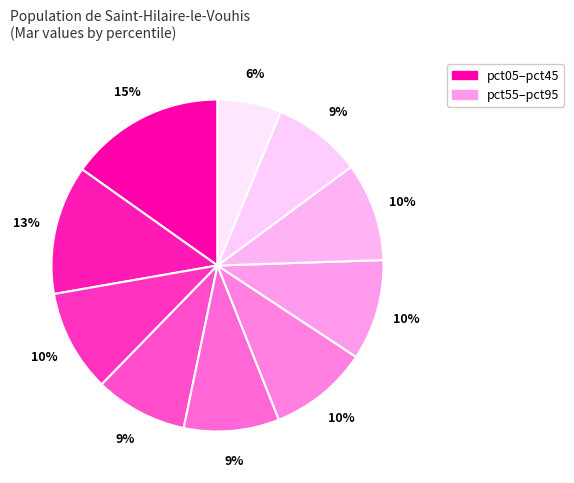

How many slices are in this pie chart?

10